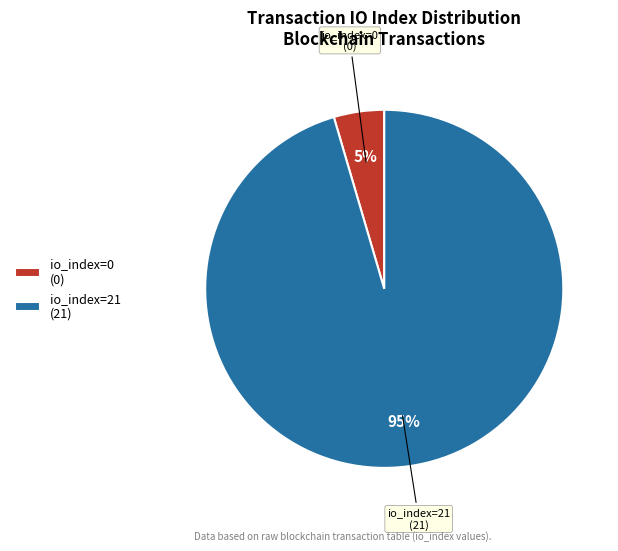

Between io_index=0 (0) and io_index=21 (21), which is larger?

io_index=21 (21)